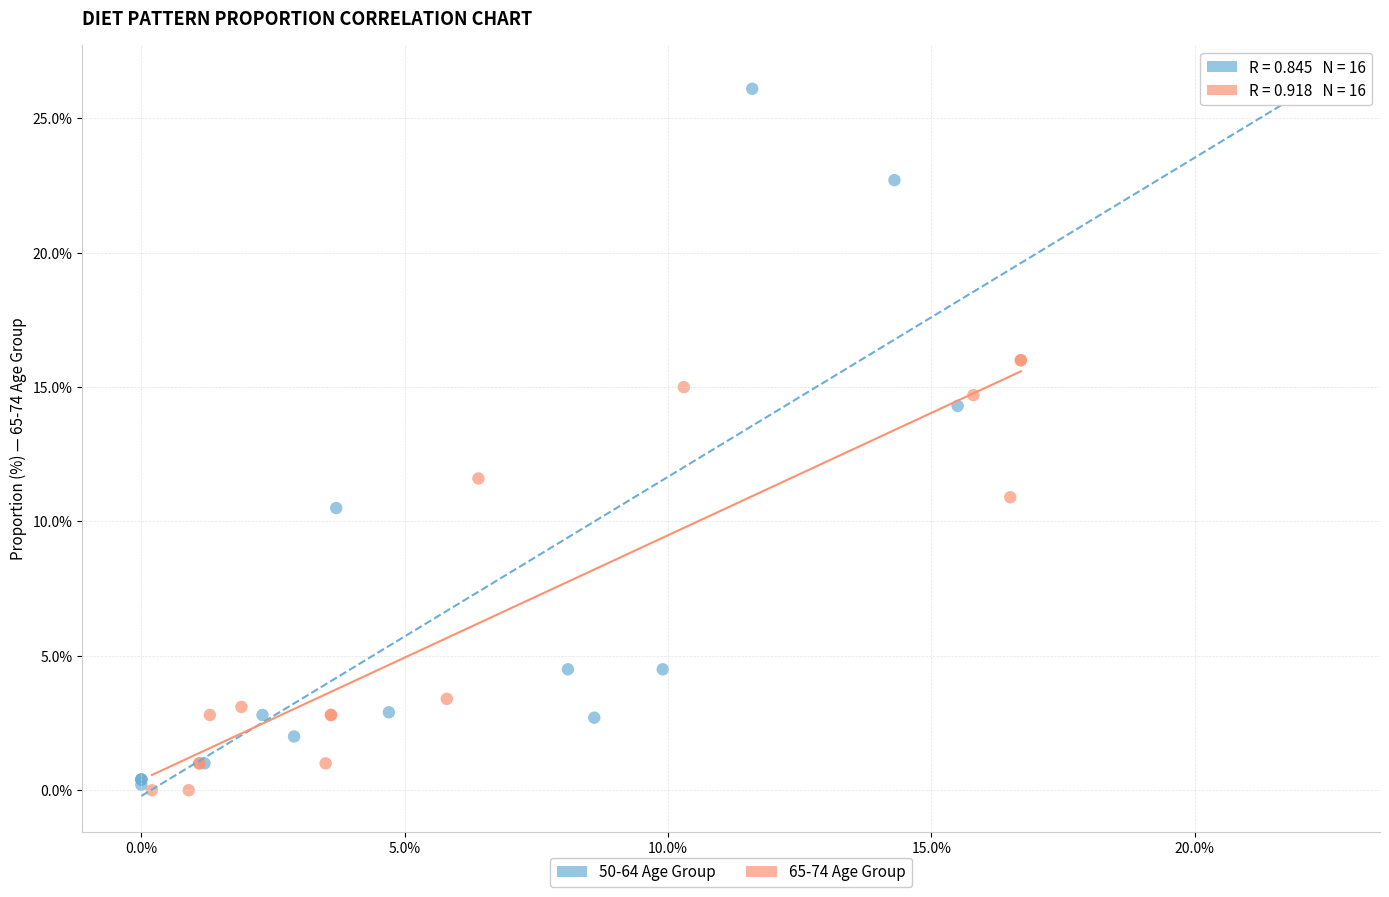

Which series has the widest spread of Y values?

50-64 Age Group